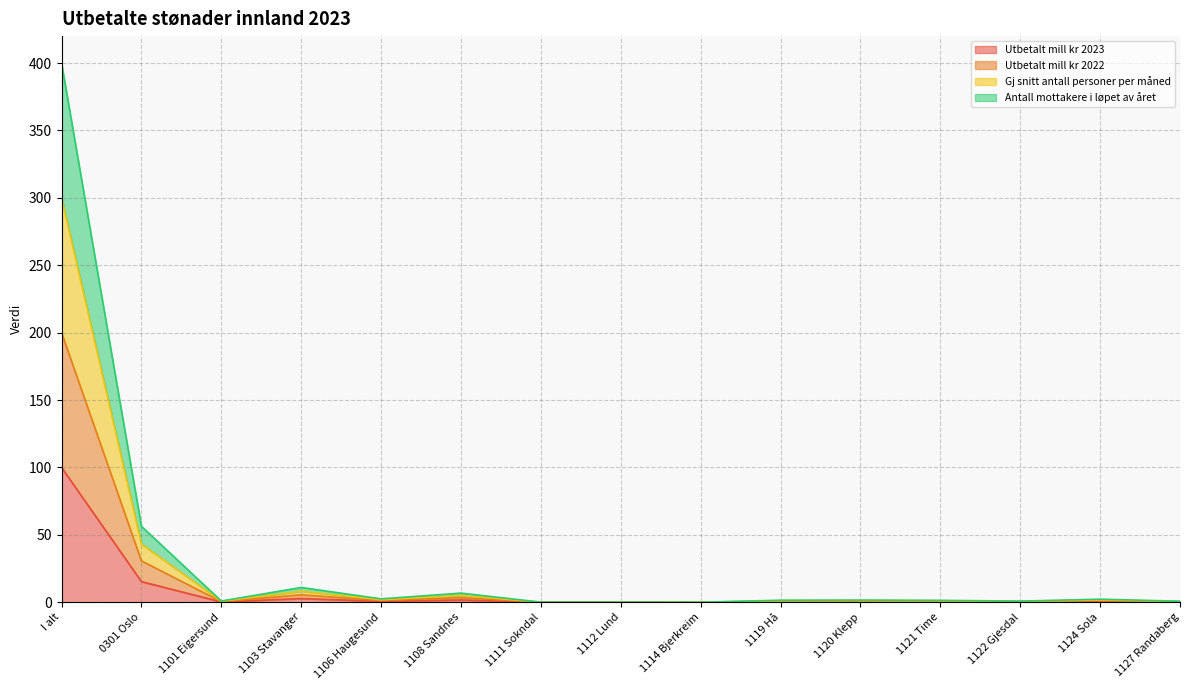

True or false: Utbetalt mill kr 2022 has a value of 0.1 at 1111 Sokndal.

False